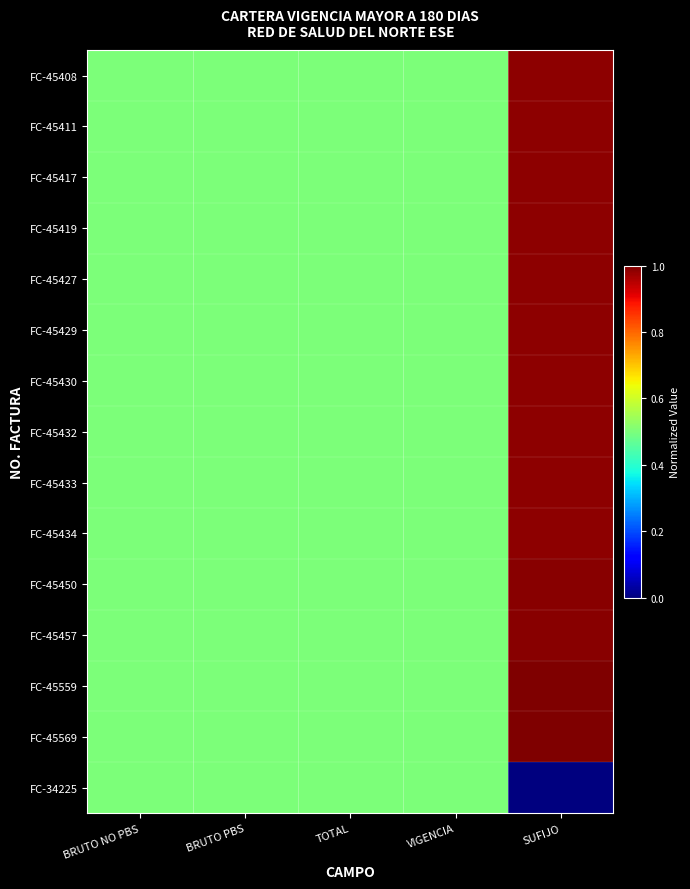

At BRUTO NO PBS, list the series in order from largest to smallest.

FC-45408, FC-45411, FC-45417, FC-45419, FC-45427, FC-45429, FC-45430, FC-45432, FC-45433, FC-45434, FC-45450, FC-45457, FC-45559, FC-45569, FC-34225